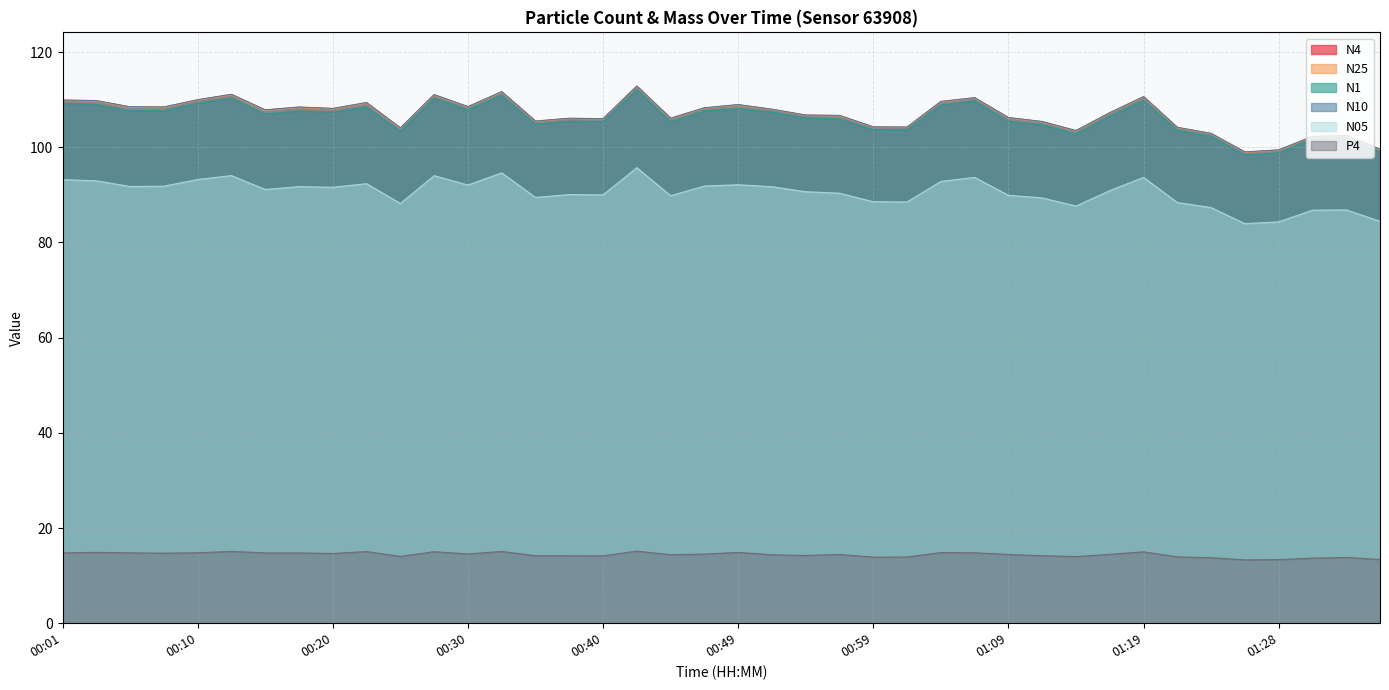

Which series has the largest total across all categories?

N10